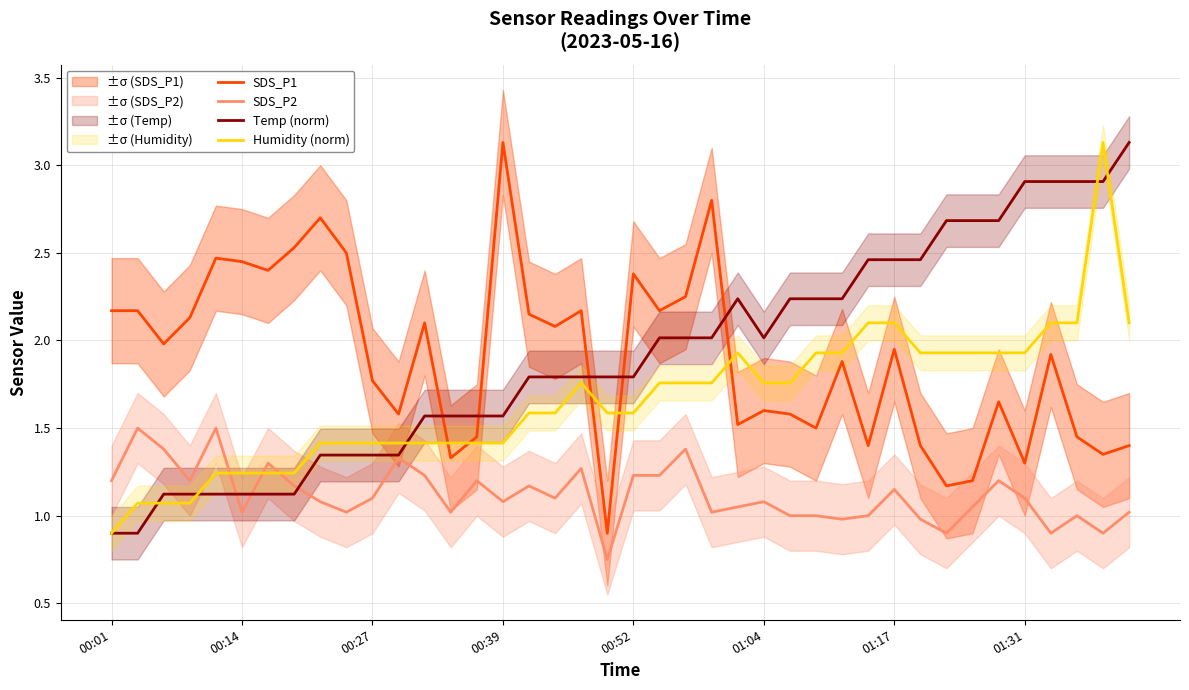

The value of Humidity (norm) at 01:04 is 0.5. True or false?

False